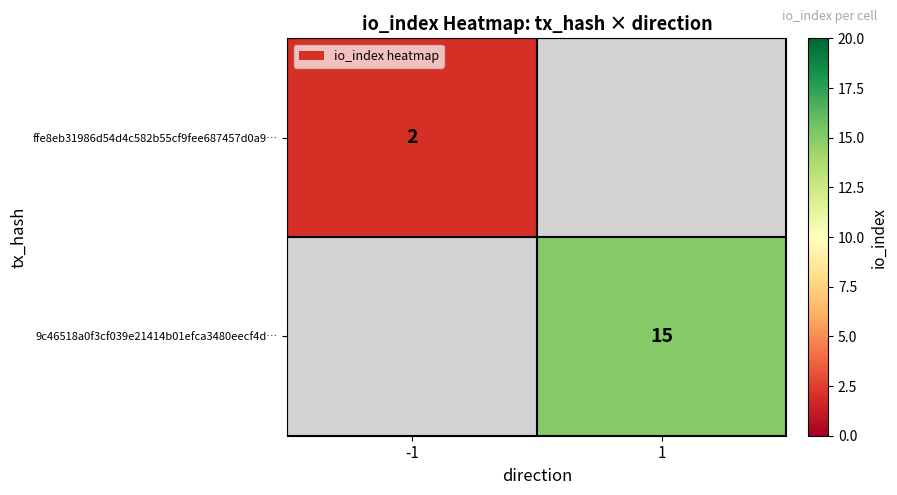

The ffe8eb31986d54d4c582b55cf9fee687457d0a9… series shows 2 at -1. True or false?

True